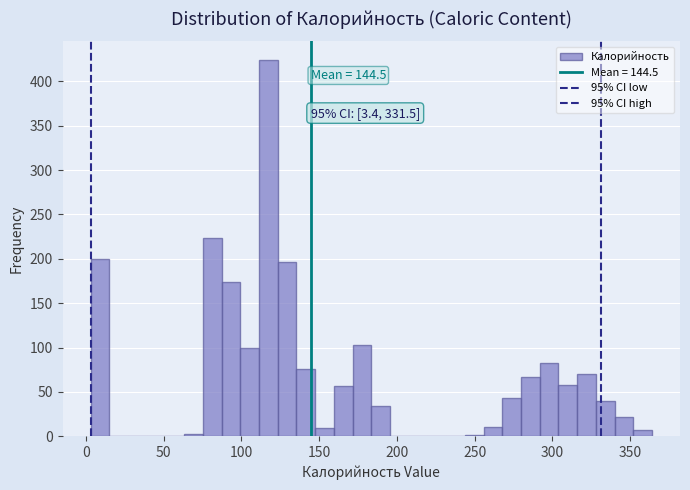

Around what value on the x-axis is the tallest bar? Give the approximate position of its centre, as read against the axis.

115